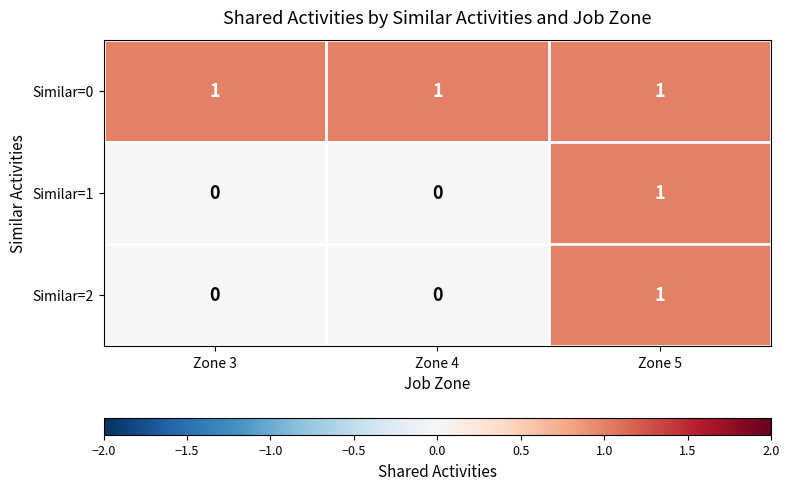

At how many categories does at least one series exceed 0?

3